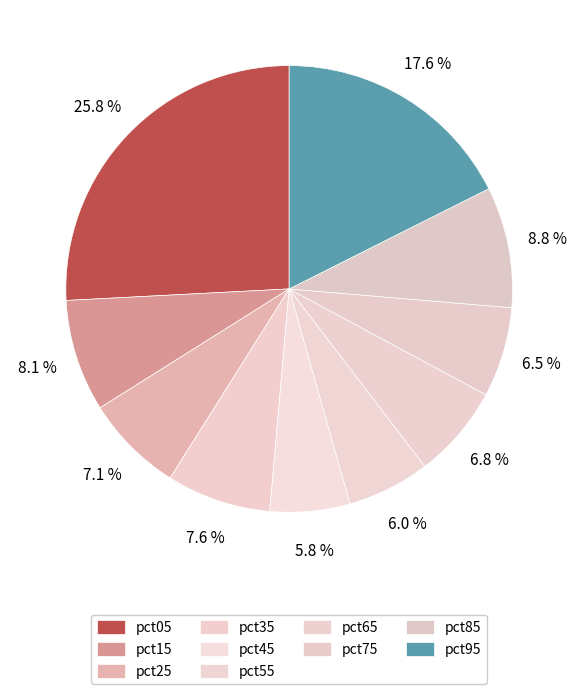

Which category has the biggest portion of the pie?

pct05